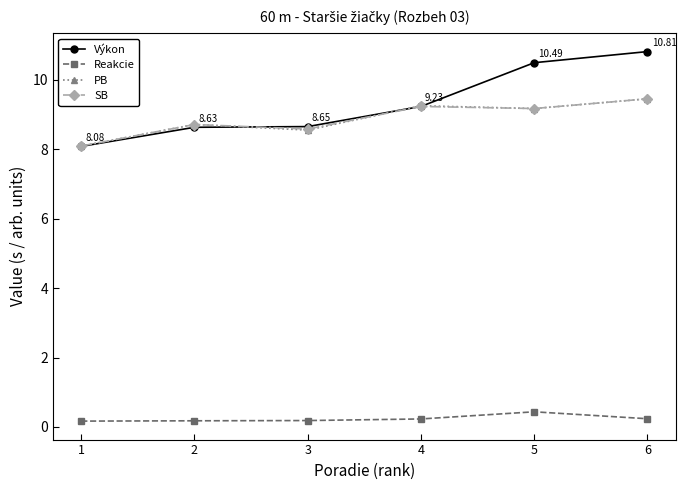

True or false: SB and Reakcie intersect in this chart.

False